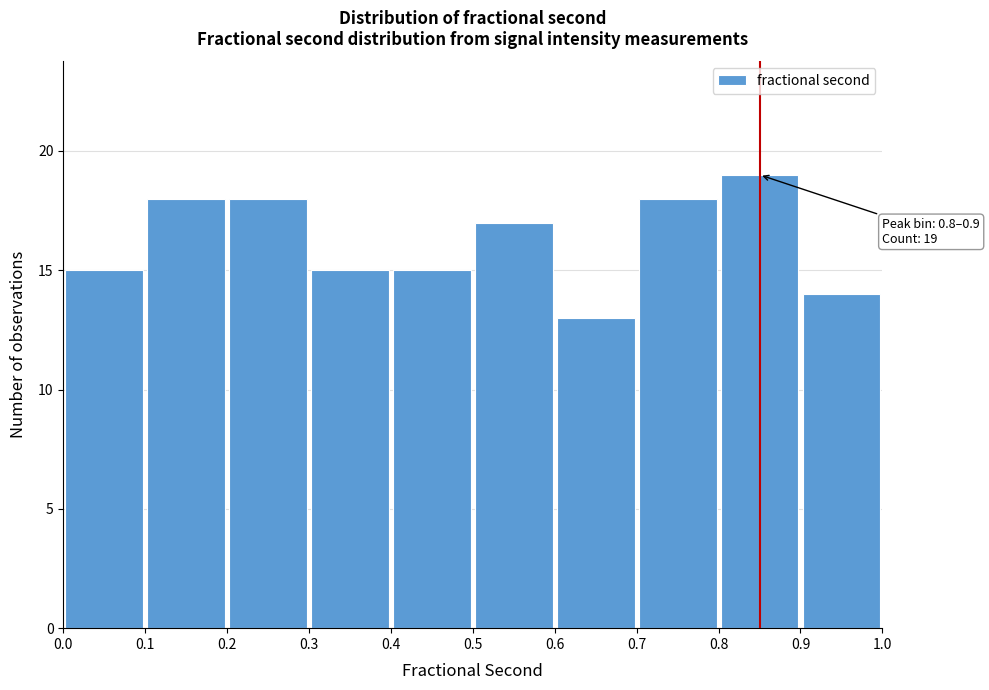

Which range on the x-axis has the tallest bar?

0.8 to 0.9